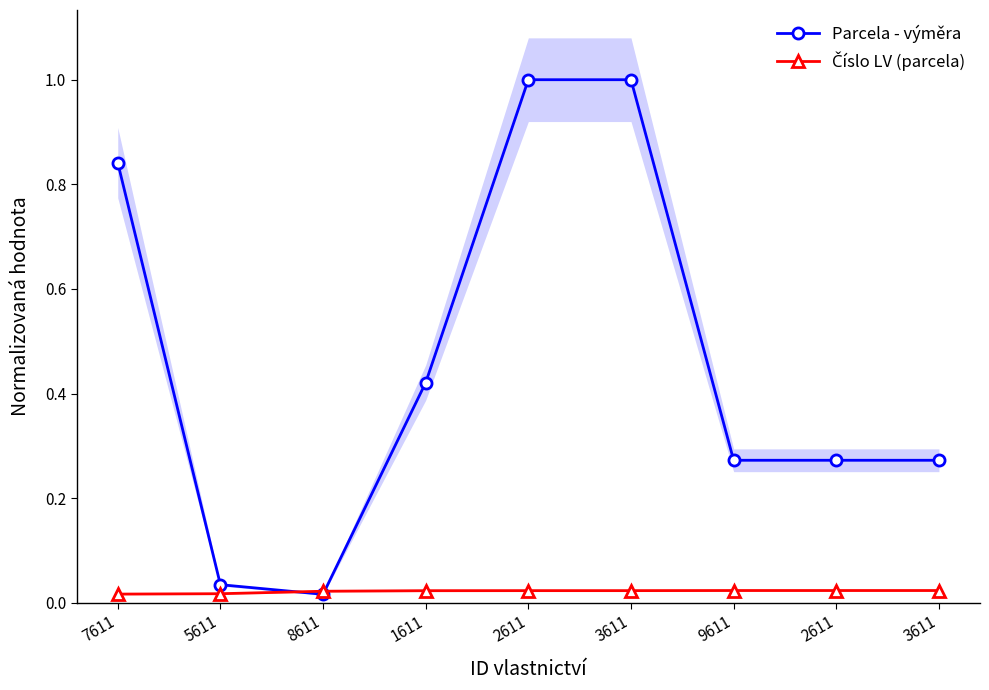

Which series changed the most between 8611 and 2611?

Parcela - výměra